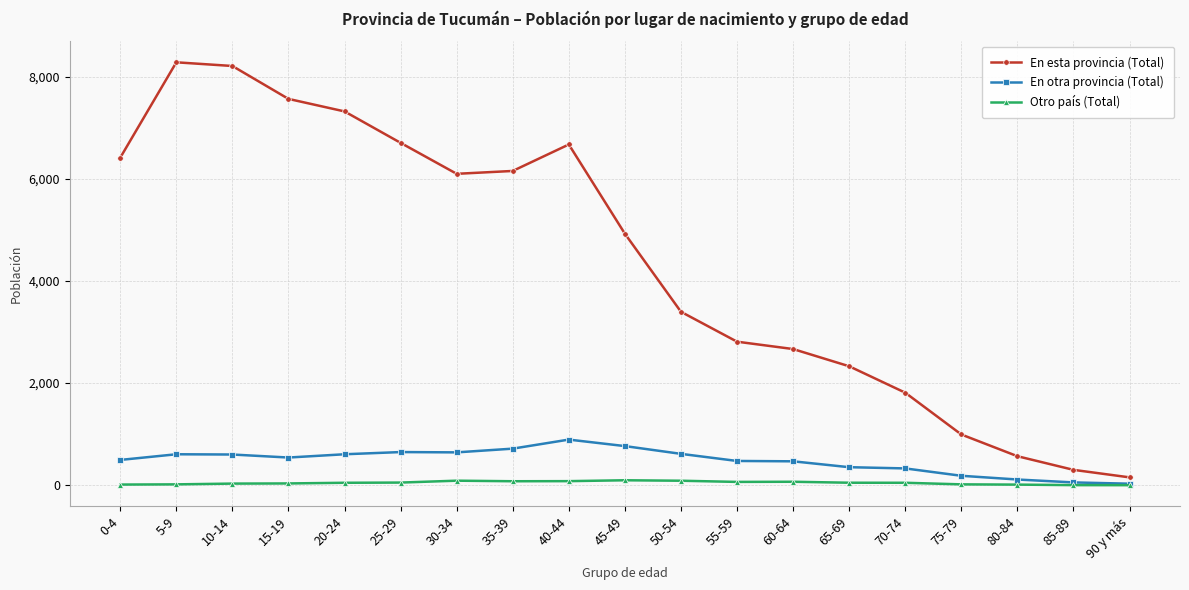

The value of En esta provincia (Total) at 0-4 is 3636. True or false?

False